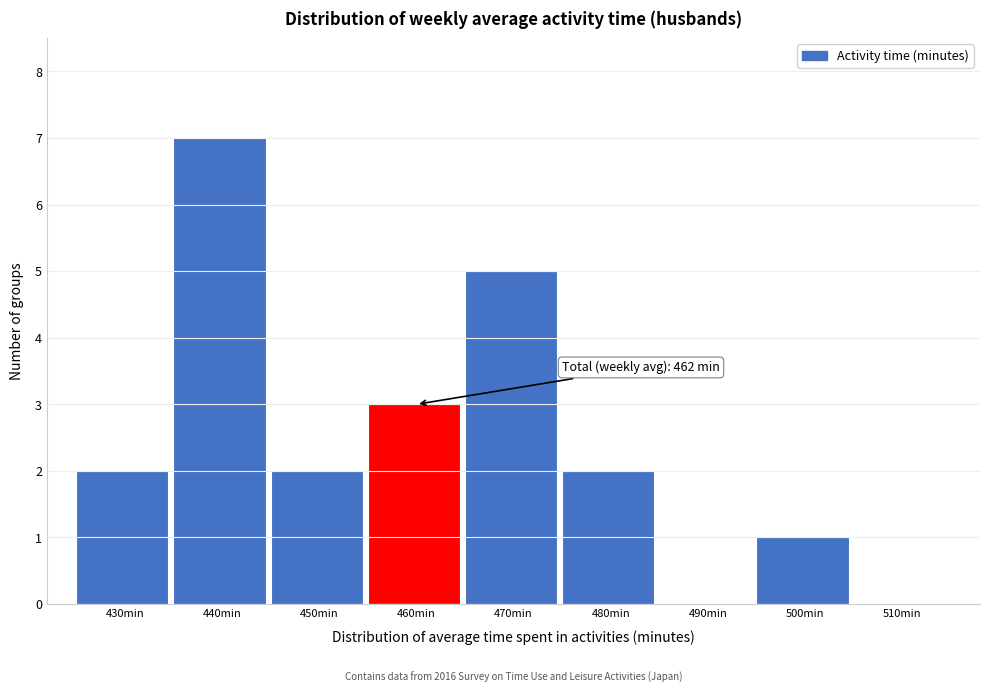

Reading right to left, transcribe all the data shown in this chart.

510min=0	500min=1	490min=0	480min=2	470min=5	460min=3	450min=2	440min=7	430min=2